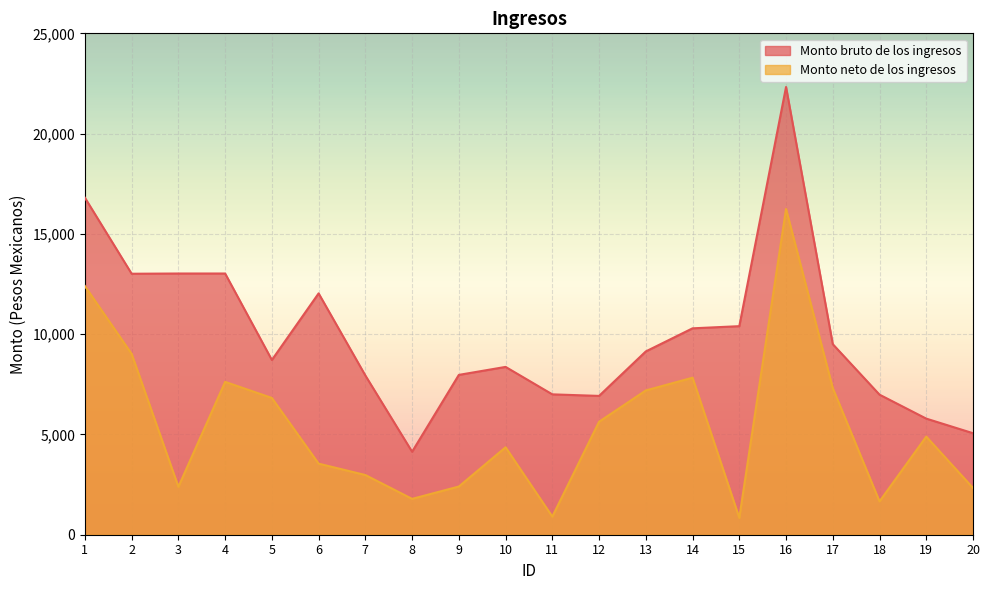

What is the value of the Monto bruto de los ingresos point at the 16th from the left?

22325.8